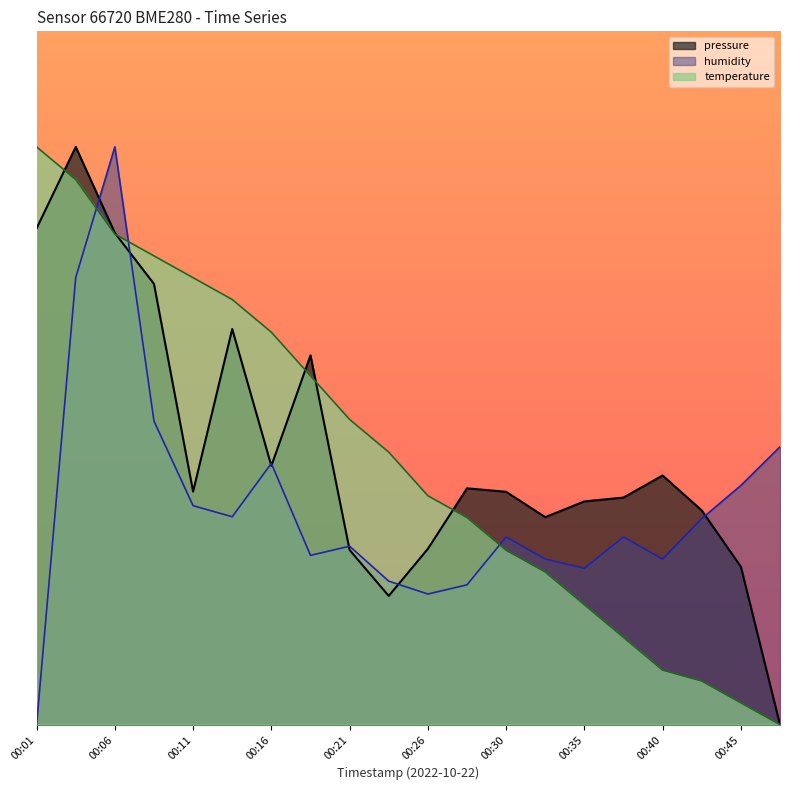

Rank the series at 00:35 from highest to lowest value.

pressure, humidity, temperature